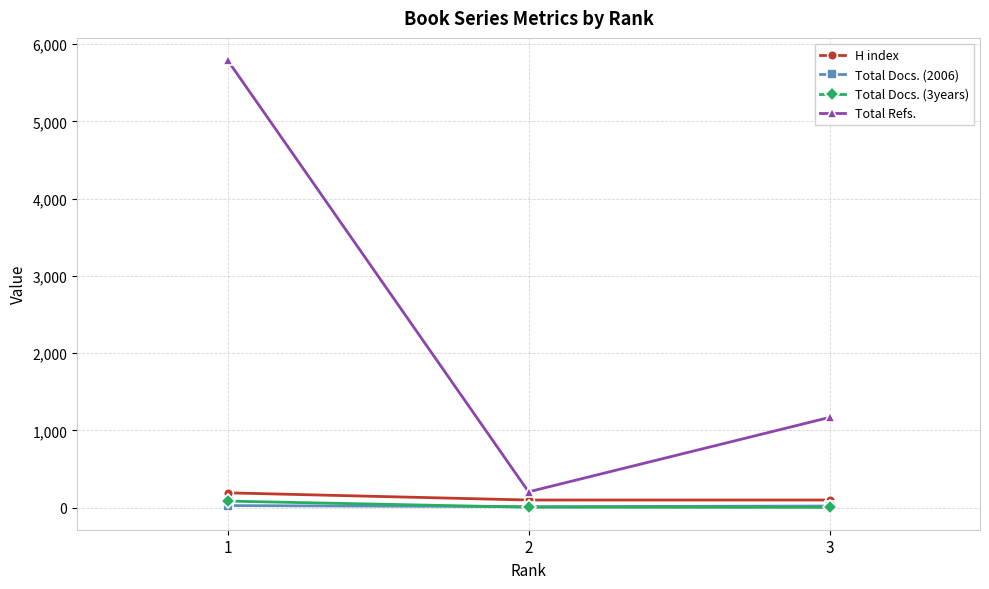

How many distinct data groups are displayed?

4